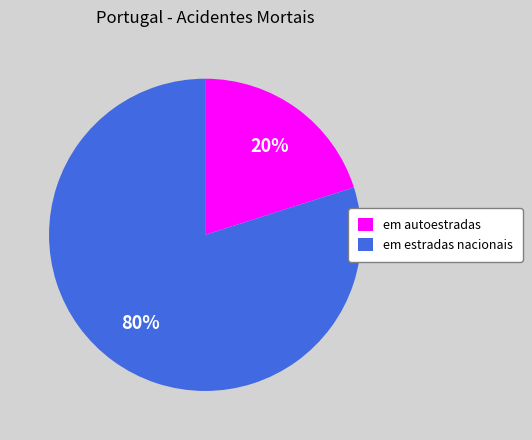

How many segments does this pie chart have?

2